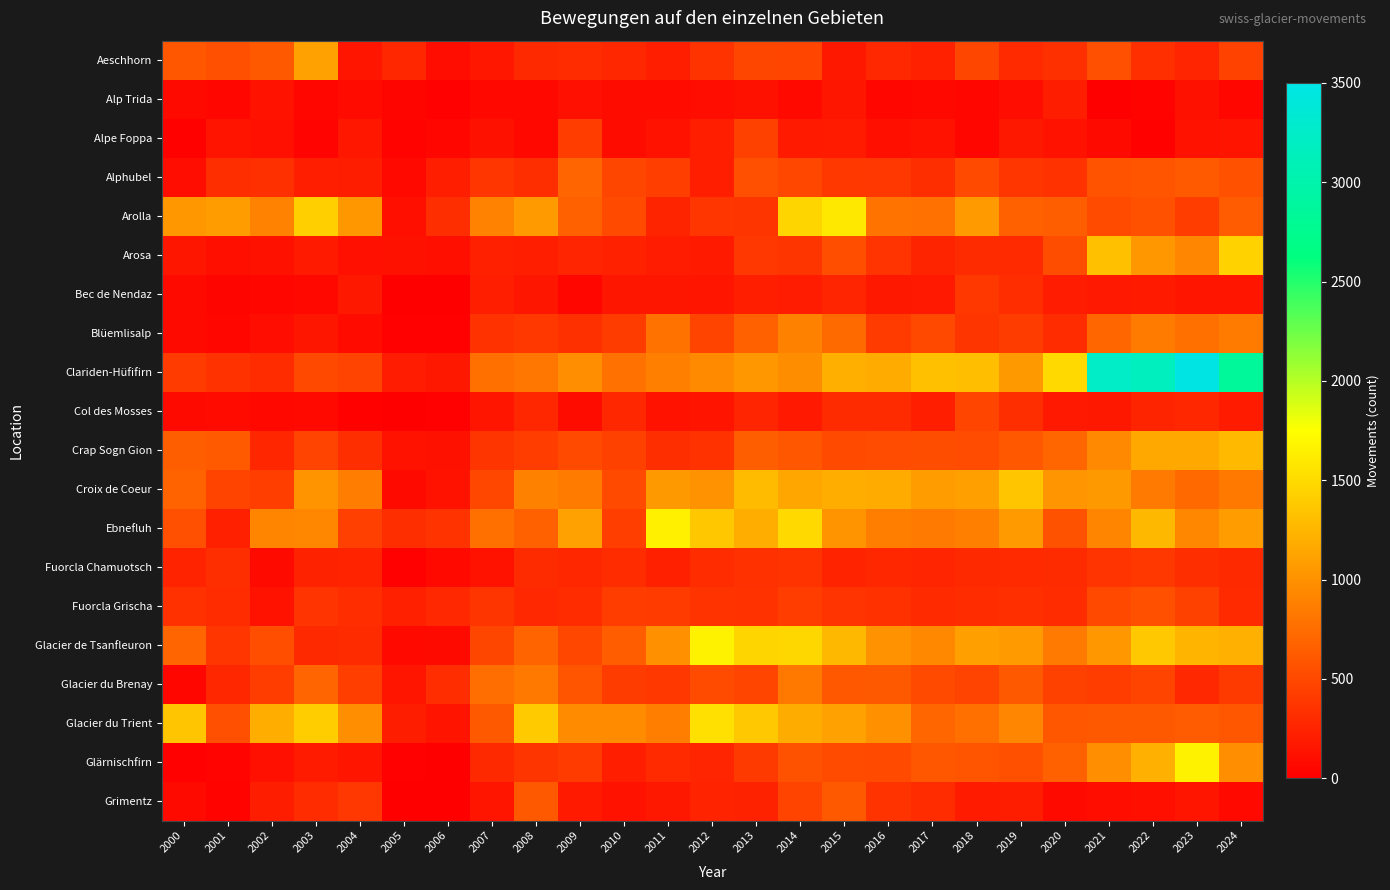

How many categories are shown in the chart?

25